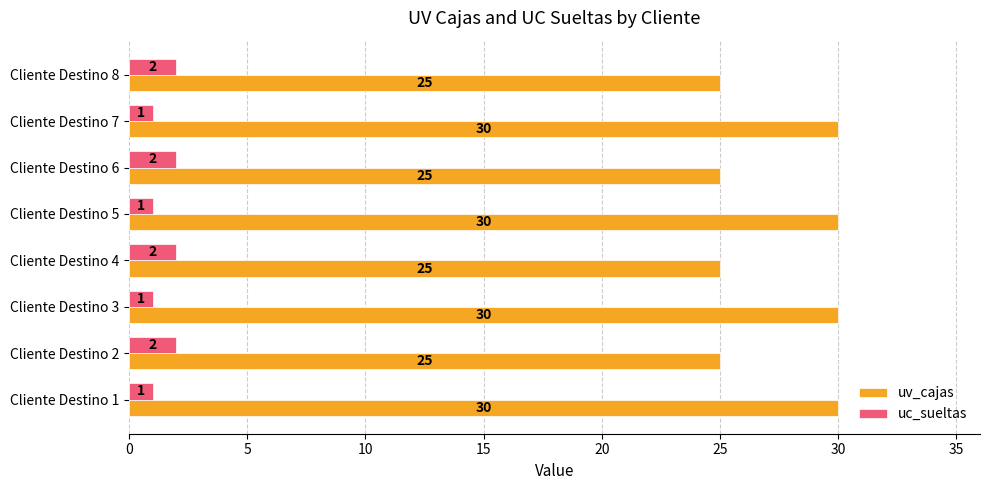

Which series has the largest range (max minus min)?

uv_cajas